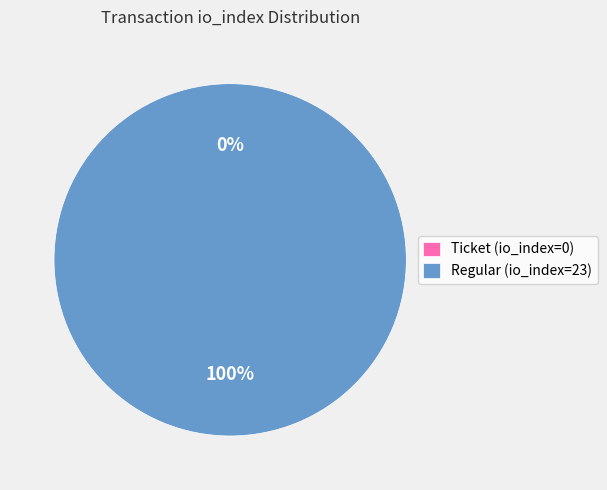

How many slices are in this pie chart?

2